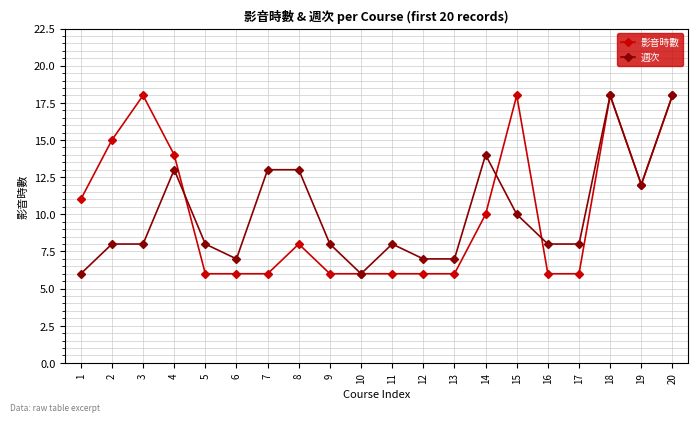

Is it true that 週次 equals 14 at 14?

True